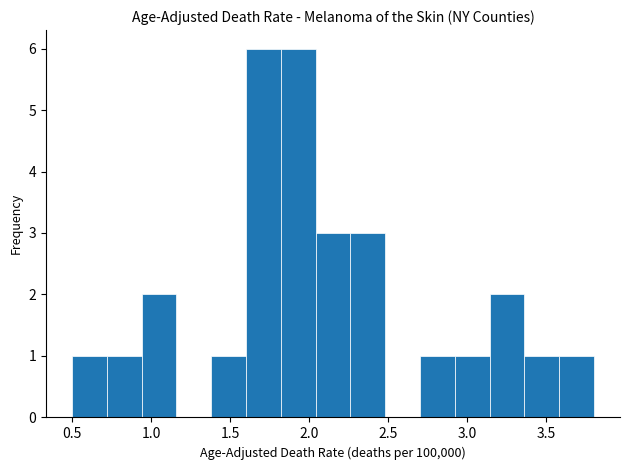

Reading left to right, list every bar in this chart as the range it spans on the x-axis followed by its height. Neither the bar edges nor the heights are printed on the chart, so give them approximately, as read against the axes.

0.50 to 0.72: 1
0.72 to 0.94: 1
0.94 to 1.16: 2
1.16 to 1.38: 0
1.38 to 1.60: 1
1.60 to 1.82: 6
1.82 to 2.04: 6
2.04 to 2.26: 3
2.26 to 2.48: 3
2.48 to 2.70: 0
2.70 to 2.92: 1
2.92 to 3.14: 1
3.14 to 3.36: 2
3.36 to 3.58: 1
3.58 to 3.80: 1